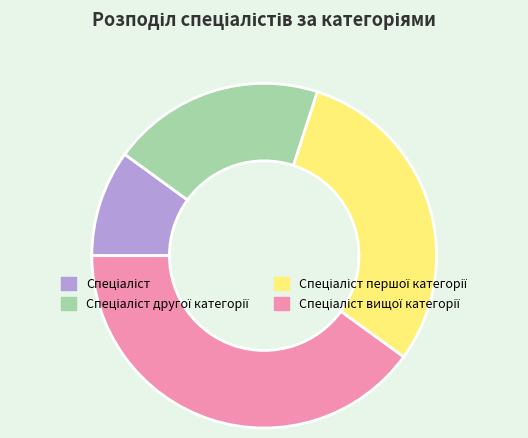

Does any single category account for the majority?

No